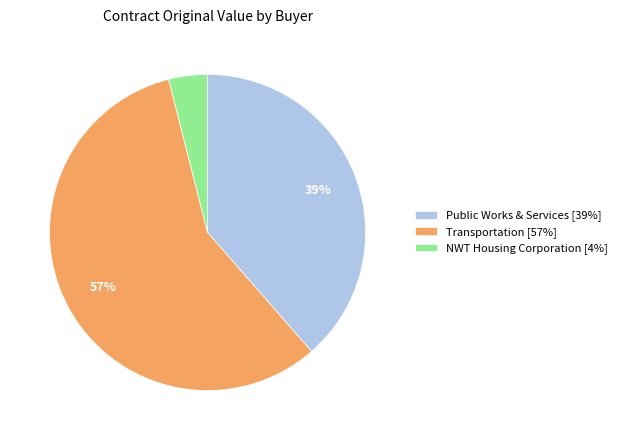

Combined, do Transportation [57%] and Public Works & Services [39%] account for over 50%?

Yes